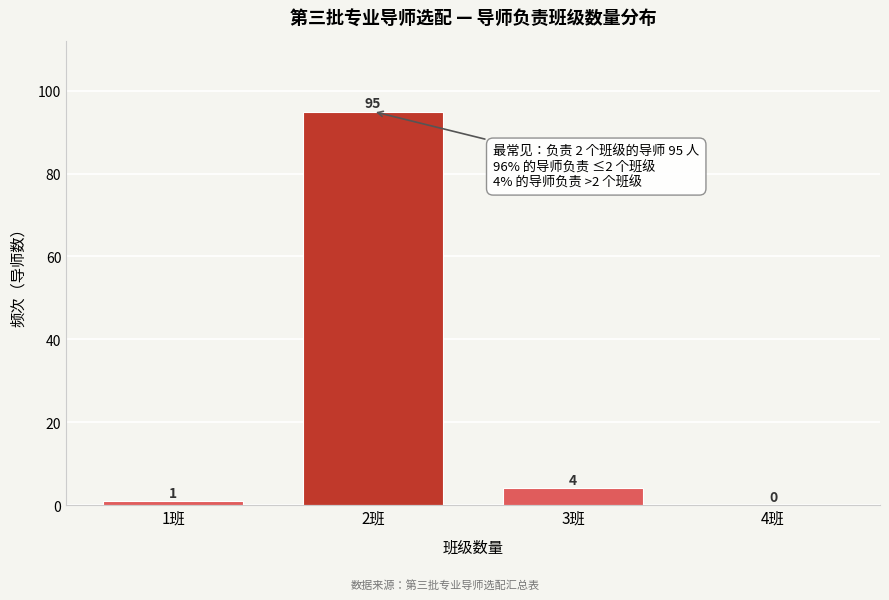

Reading right to left, list all the values displayed in this chart.

4班=0	3班=4	2班=95	1班=1